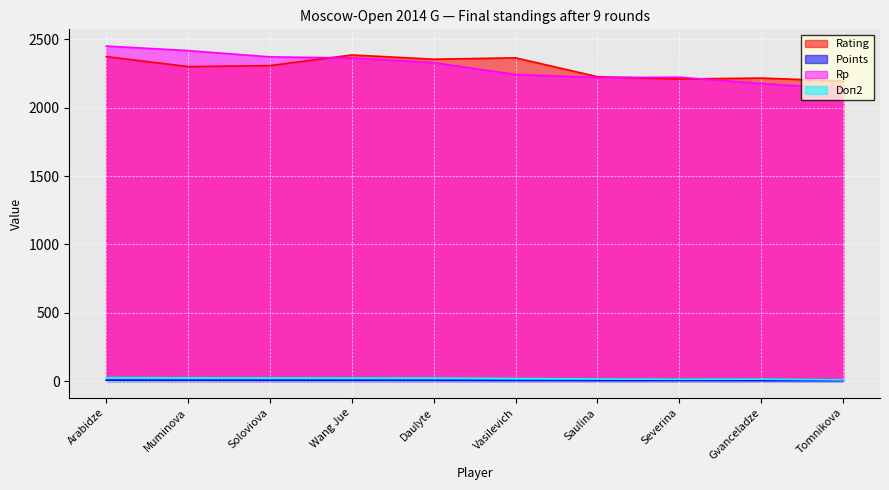

How many values in the Doп2 series are below 22?

5